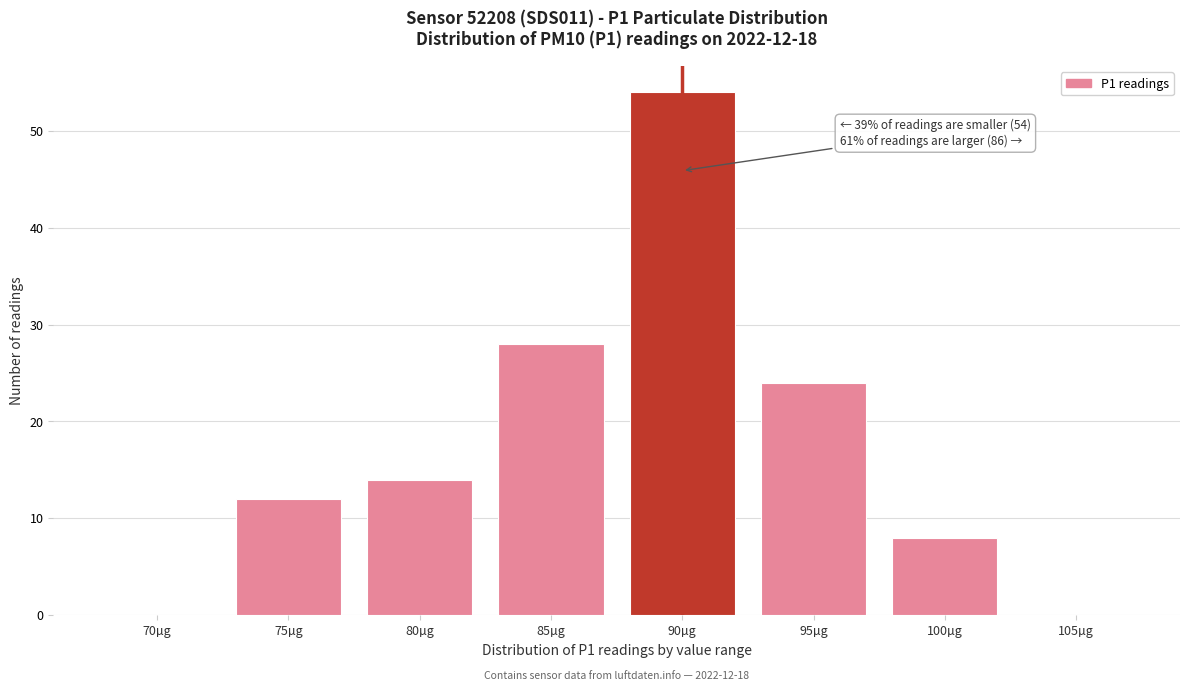

Reading left to right, what are all the values shown in this chart?

70µg=0	75µg=12	80µg=14	85µg=28	90µg=54	95µg=24	100µg=8	105µg=0